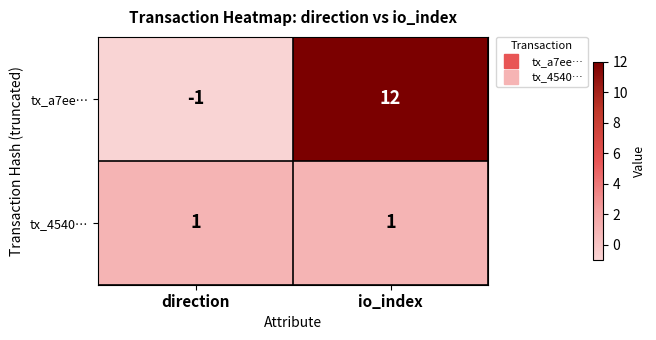

Where is tx_a7ee… nearest to the value 5?

direction